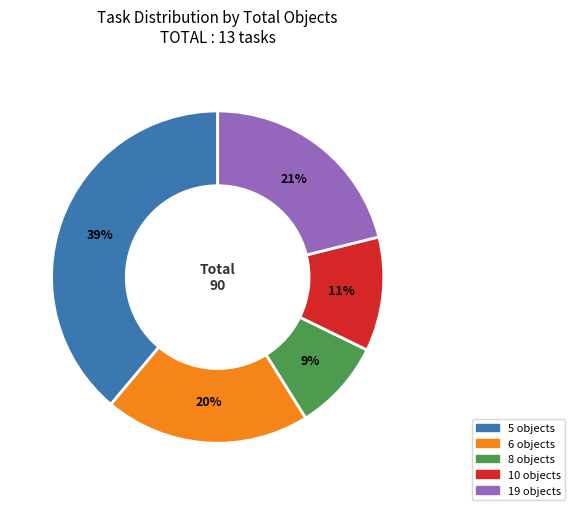

Does any single category account for the majority?

No